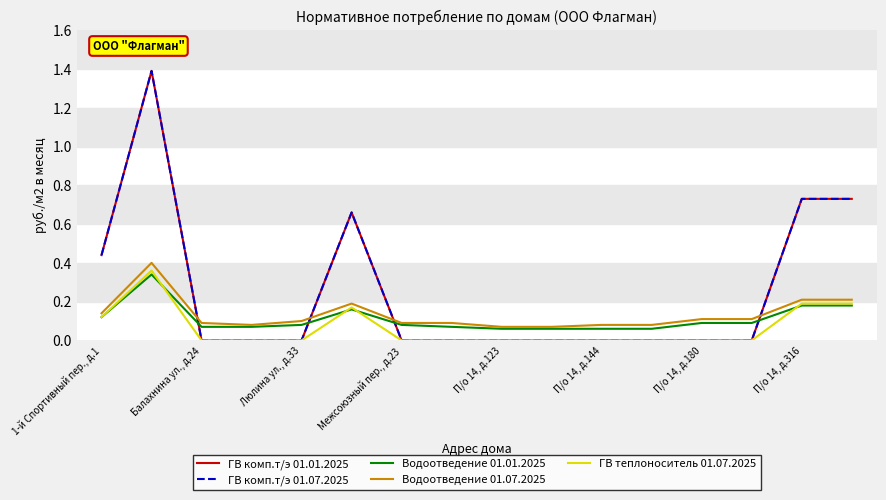

List the series in order of their peak value, lowest first.

Водоотведение 01.01.2025, ГВ теплоноситель 01.07.2025, Водоотведение 01.07.2025, ГВ комп.т/э 01.01.2025, ГВ комп.т/э 01.07.2025